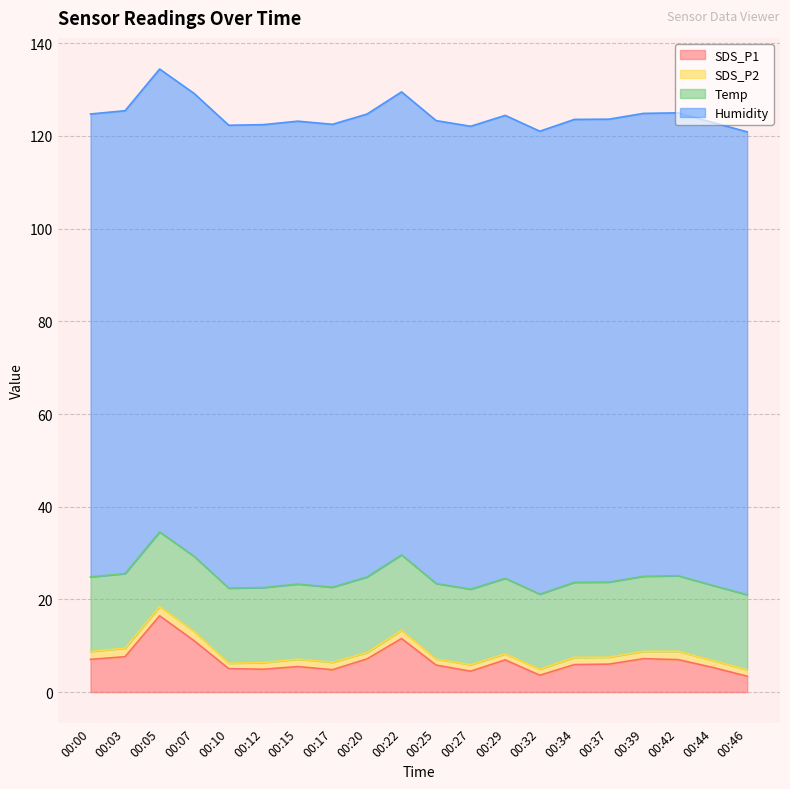

What are all the series names shown in the legend?

SDS_P1, SDS_P2, Temp, Humidity